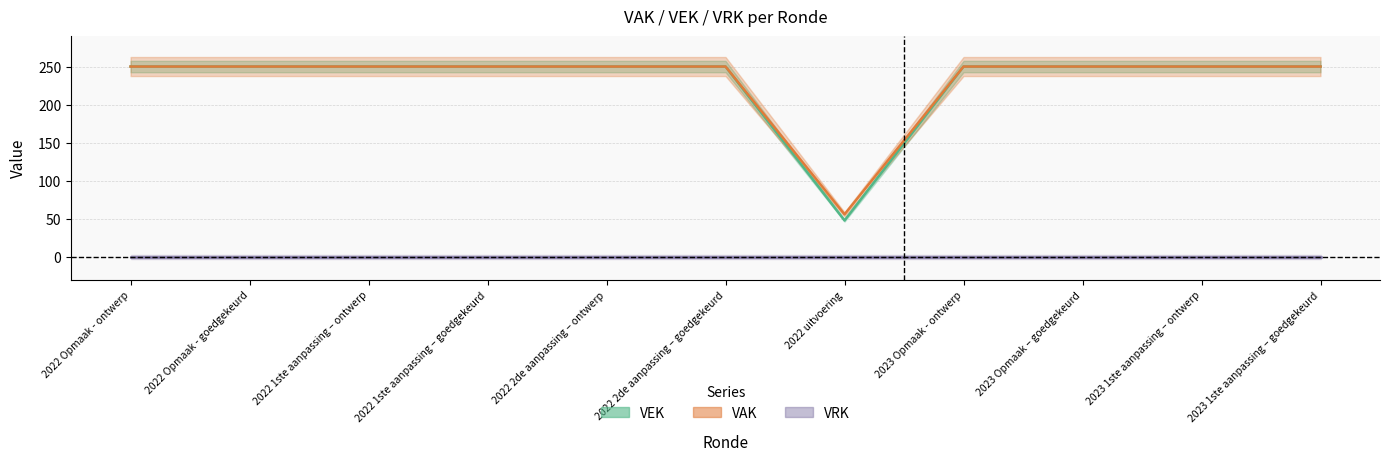

Is it true that VAK equals 250 at 2022 Opmaak - goedgekeurd?

True